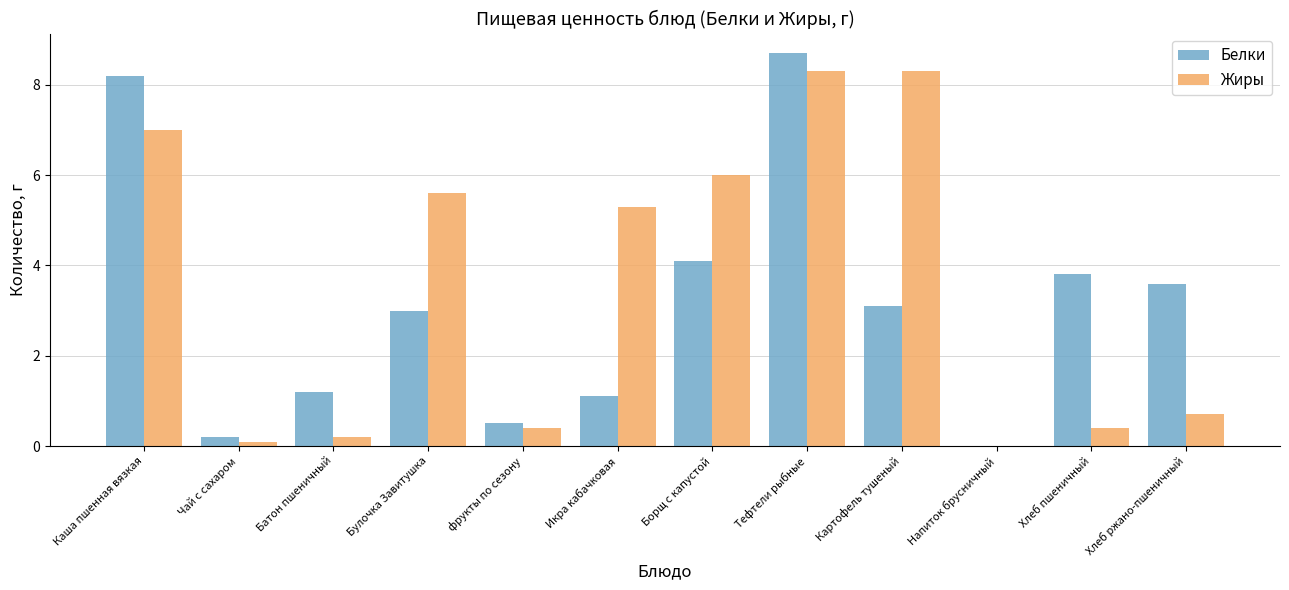

Is it true that Жиры equals 8.3 at Картофель тушеный?

True